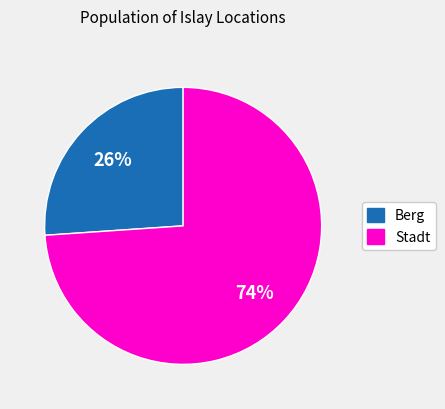

Which slice is the largest?

Stadt